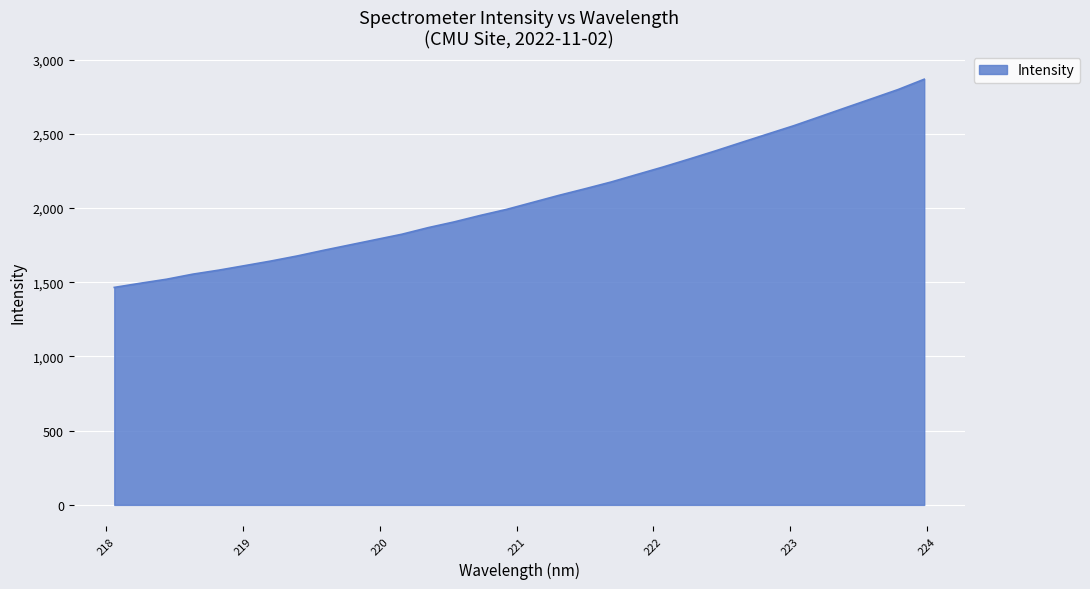

What is the difference between the maximum and minimum values?

1403.0